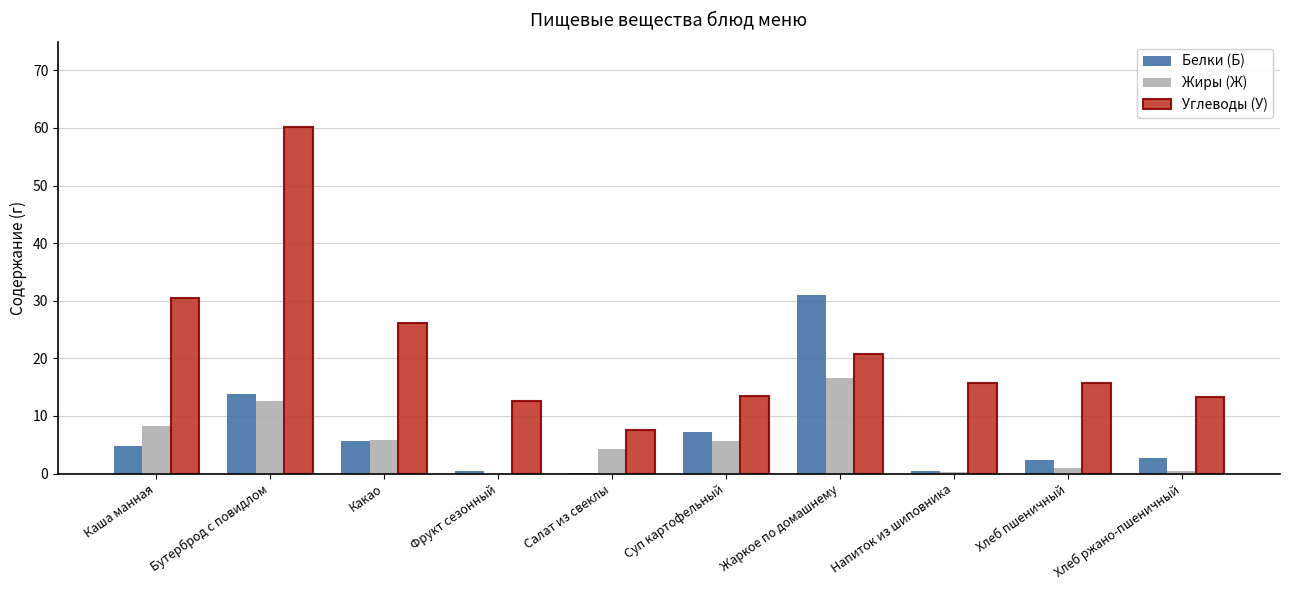

Which series has the largest total across all categories?

Углеводы (У)